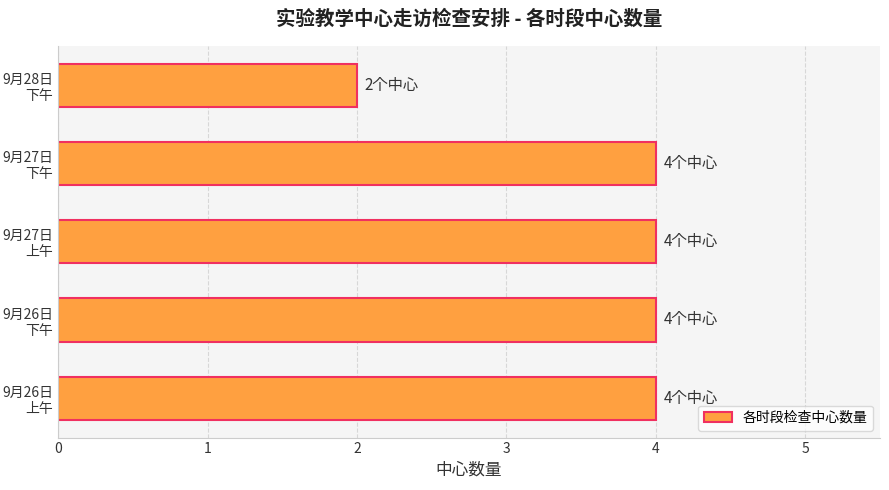

What is the average value?

4